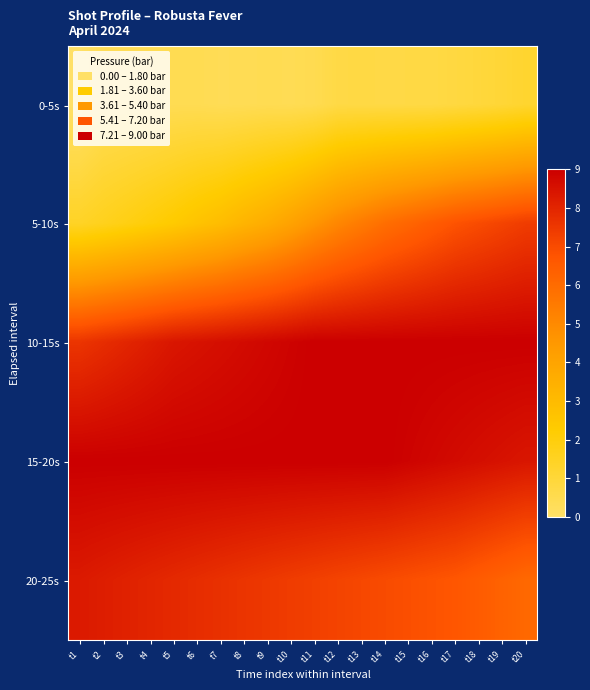

What is the total value across all series at t1?

26.3